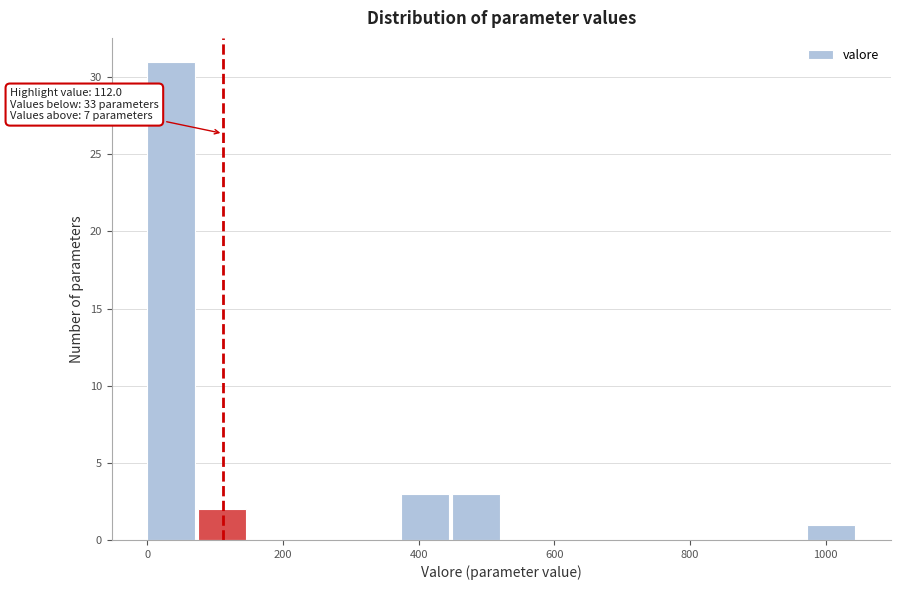

Around what value on the x-axis is the tallest bar? Give the approximate position of its centre, as read against the axis.

40